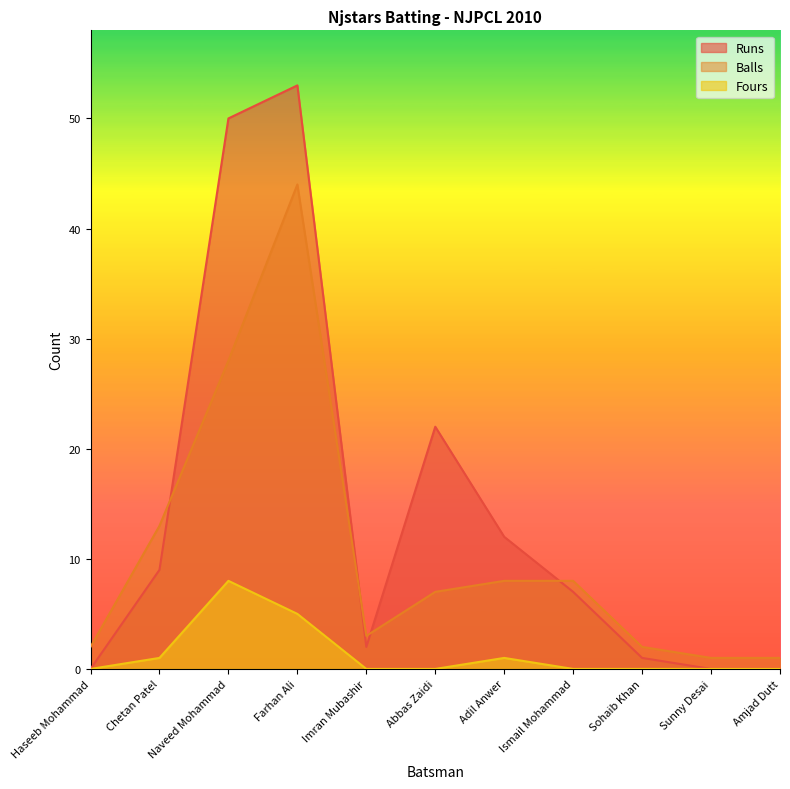

How many lines are shown in the chart?

3